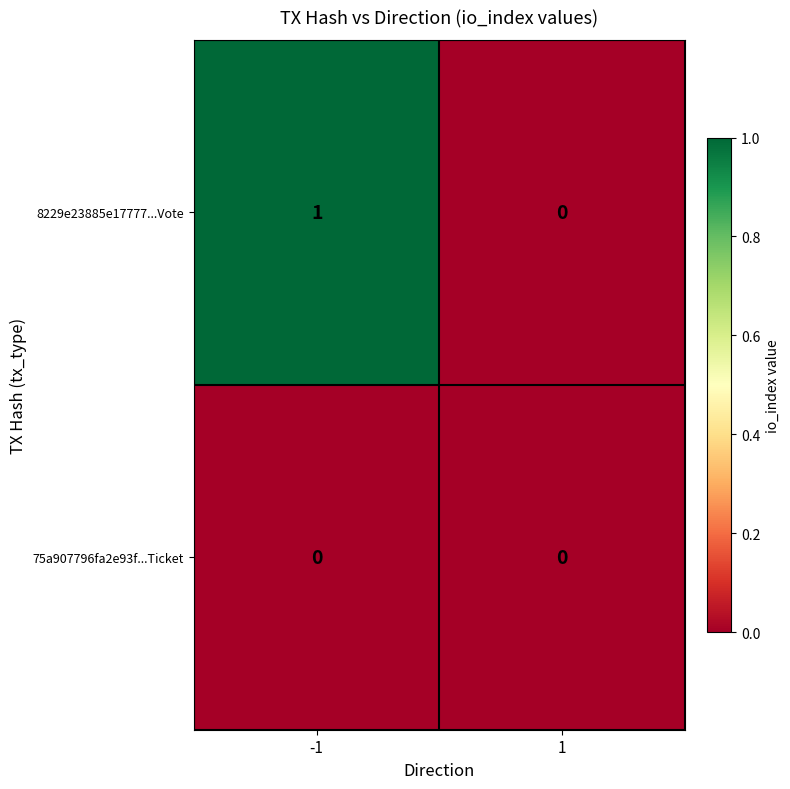

The 8229e23885e17777...Vote series shows 1 at -1. True or false?

True